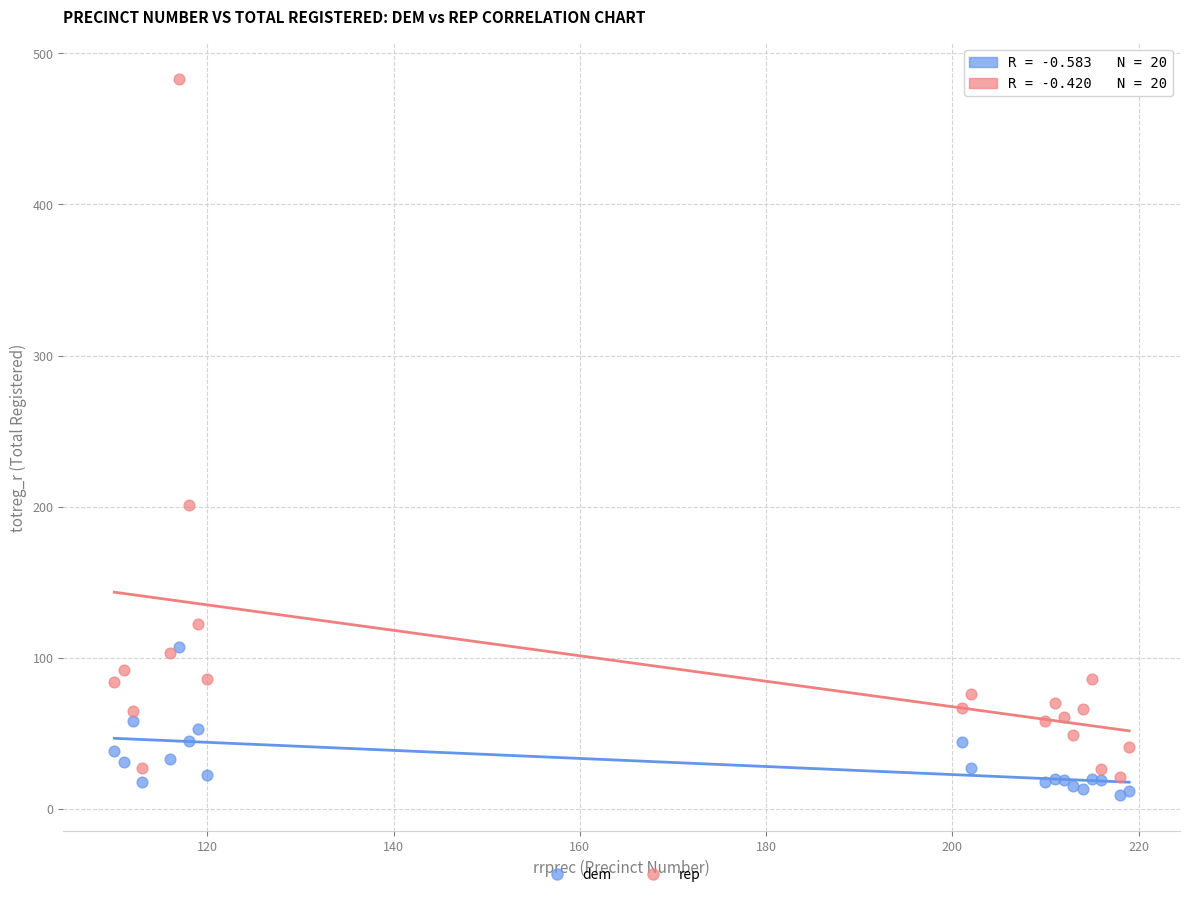

What are all the series names shown in the legend?

dem, rep